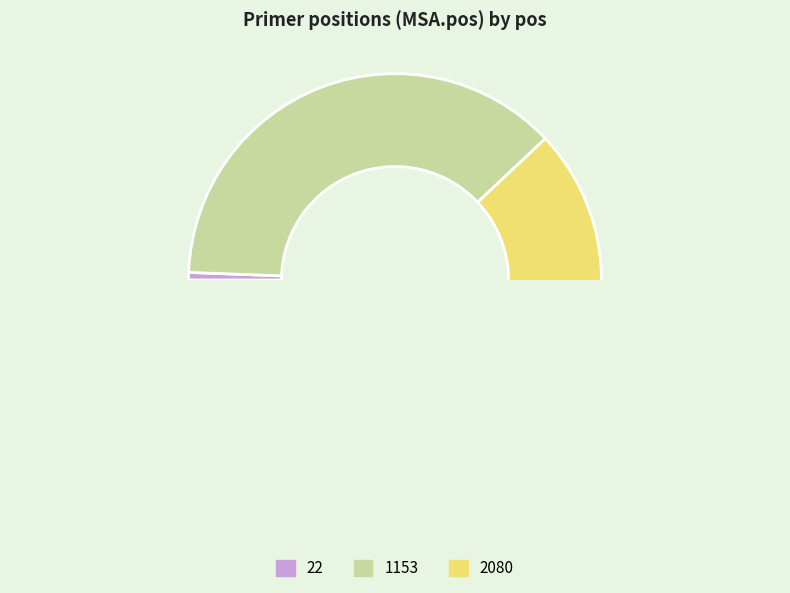

Which category has the smallest portion of the pie?

22